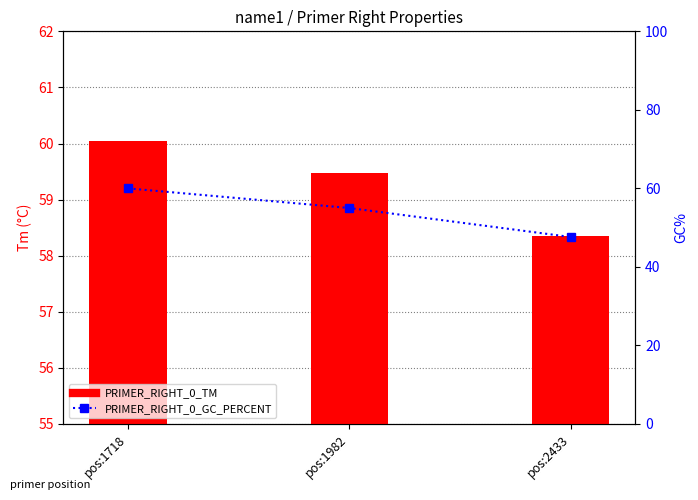

How many data points in PRIMER_RIGHT_0_TM are less than 59?

1